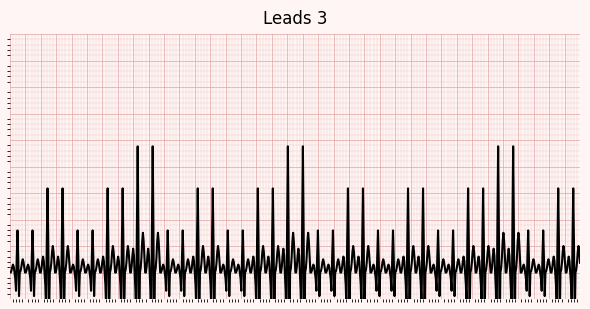

The value at 1 is 2. True or false?

False